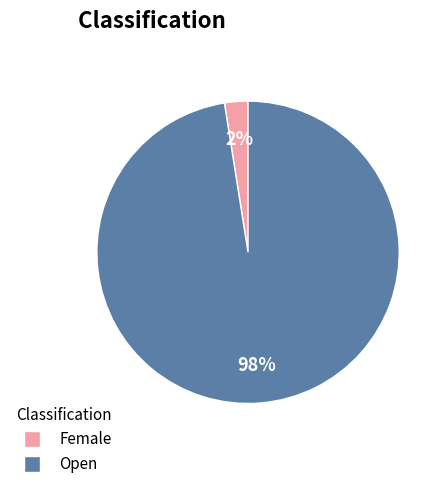

To the nearest percent, what is the average slice percentage?

50%